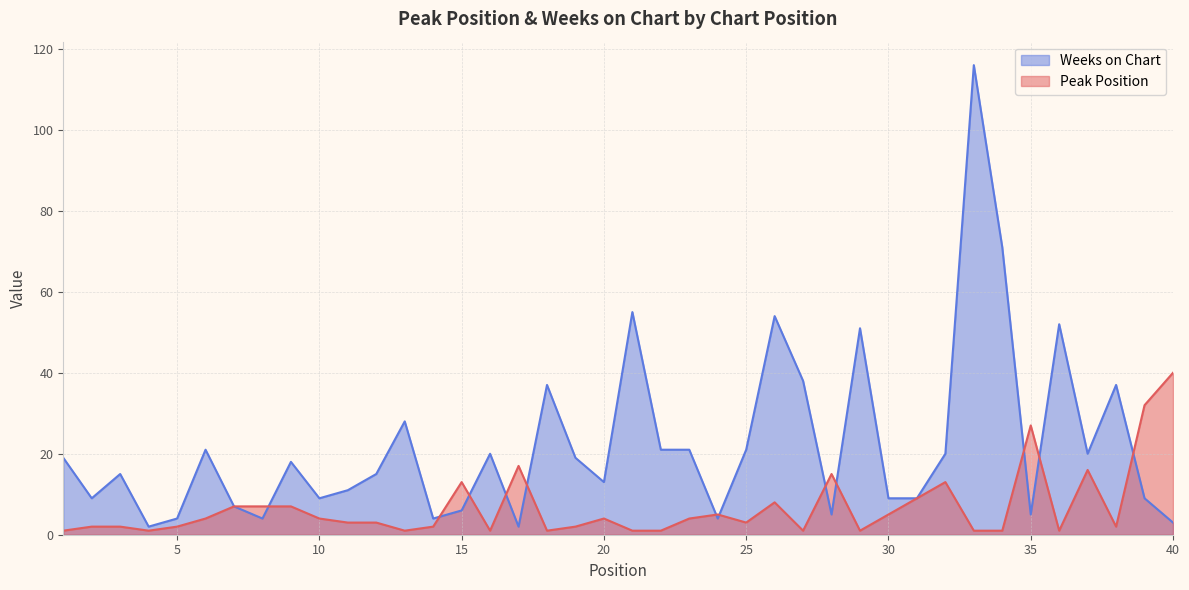

Reading left to right, transcribe all the data shown in this chart.

Peak Position: 1	2	2	1	2	4	7	7	7	4	3	3	1	2	13	1	17	1	2	4	1	1	4	5	3	8	1	15	1	5	9	13	1	1	27	1	16	2	32	40
Weeks on Chart: 19	9	15	2	4	21	7	4	18	9	11	15	28	4	6	20	2	37	19	13	55	21	21	4	21	54	38	5	51	9	9	20	116	71	5	52	20	37	9	3